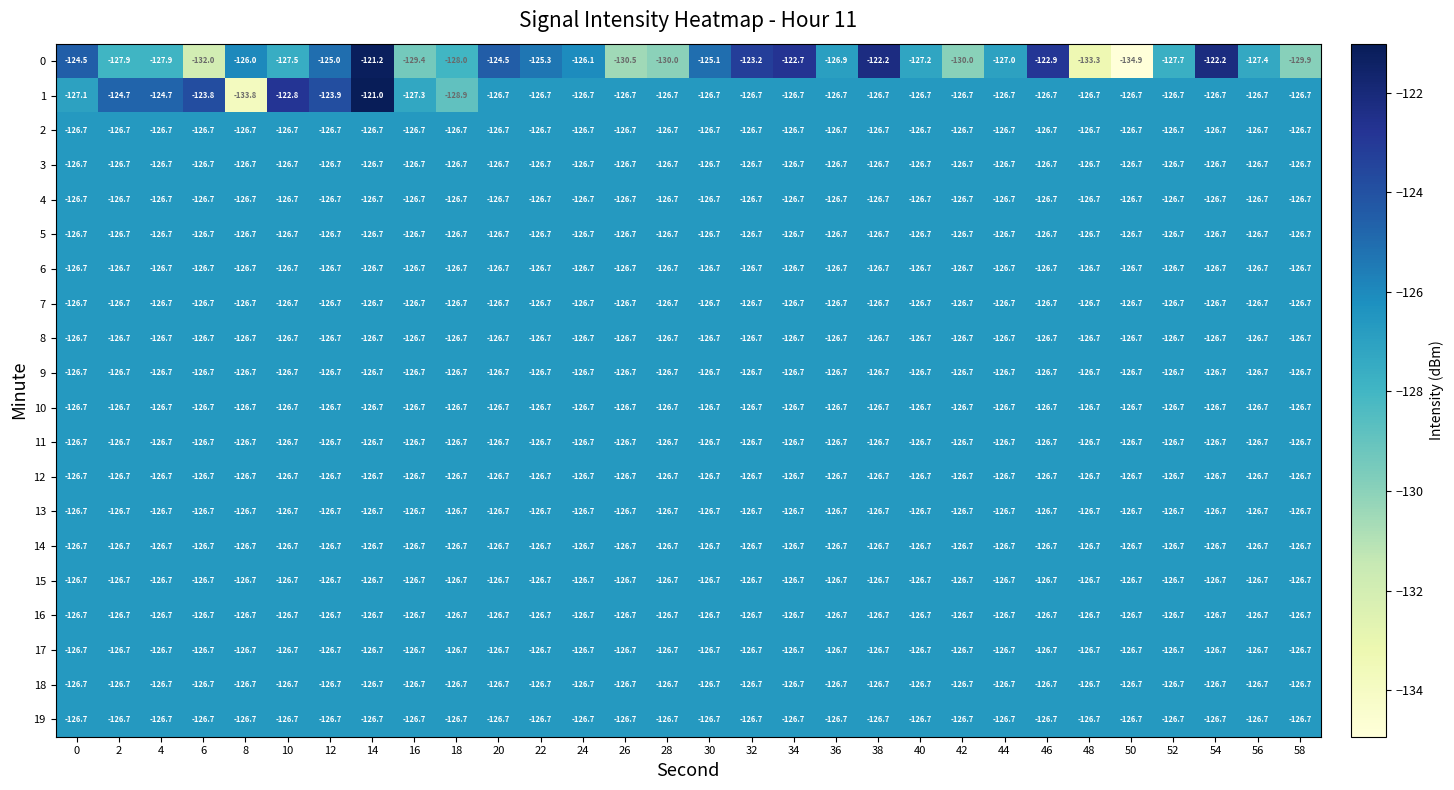

The value of 19 at 20 is -126.7. True or false?

True